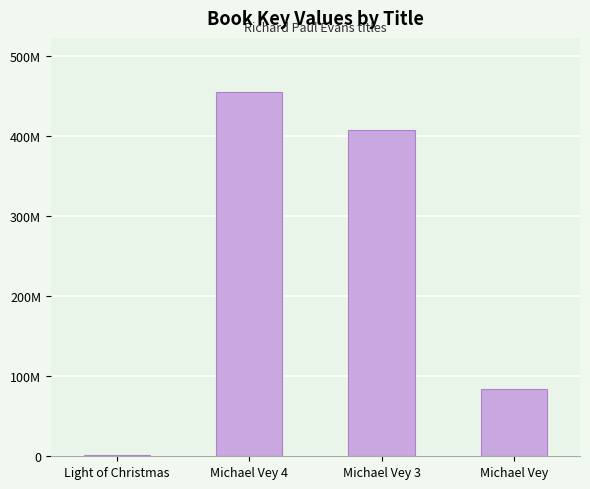

Which category has the lowest value across all series?

Light of Christmas